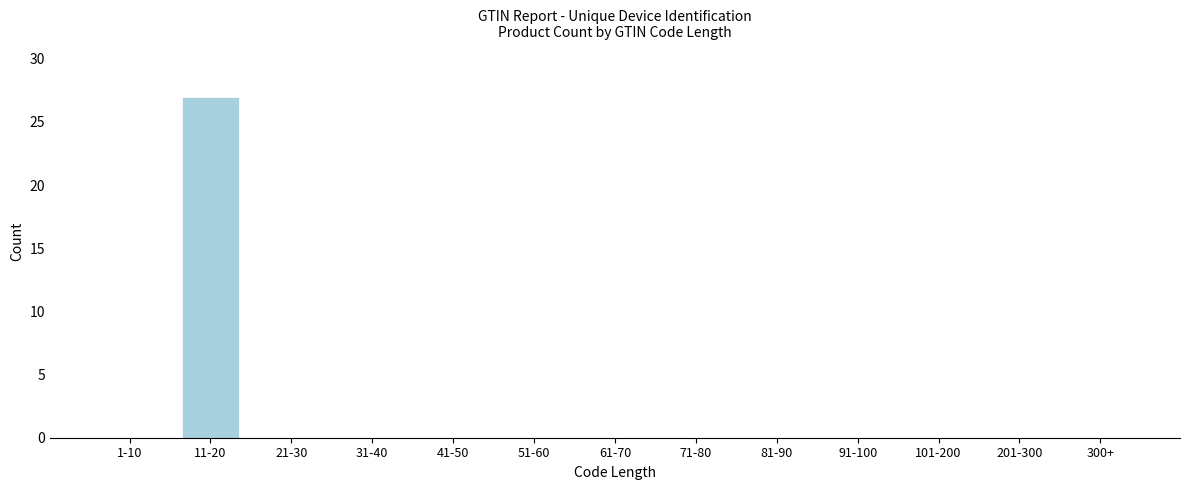

Reading left to right, what are all the values shown in this chart?

1-10=0	11-20=27	21-30=0	31-40=0	41-50=0	51-60=0	61-70=0	71-80=0	81-90=0	91-100=0	101-200=0	201-300=0	300+=0